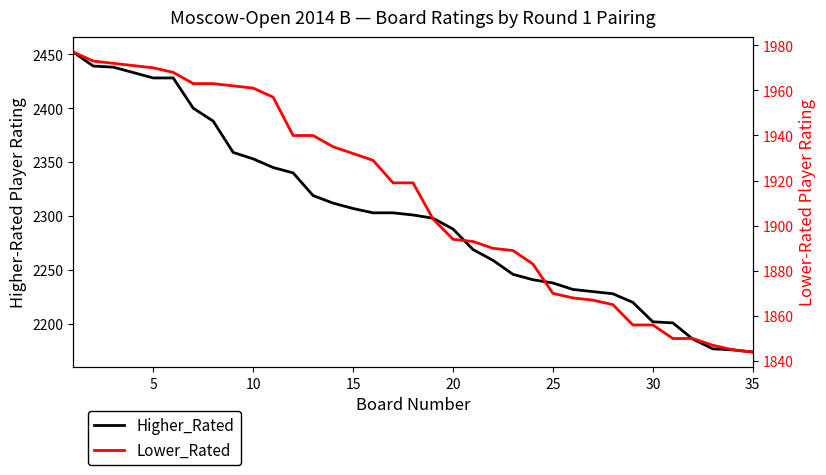

The Lower_Rated series shows 1305 at 11. True or false?

False